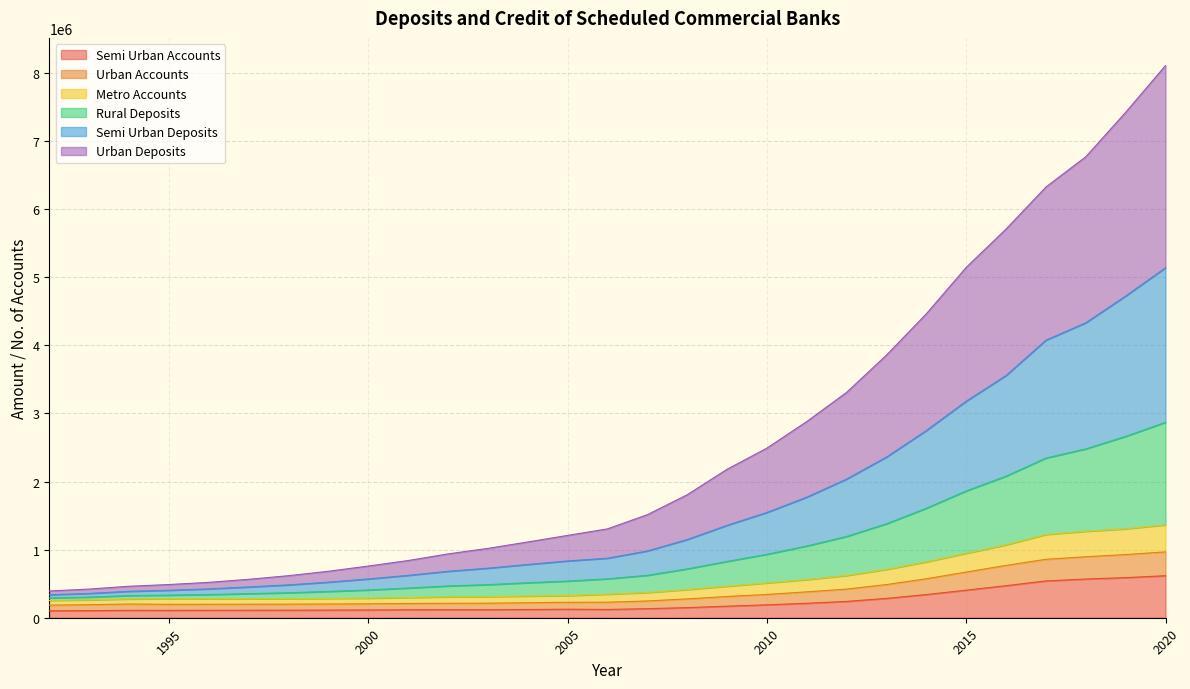

What are all the series names shown in the legend?

Semi Urban Accounts, Urban Accounts, Metro Accounts, Rural Deposits, Semi Urban Deposits, Urban Deposits